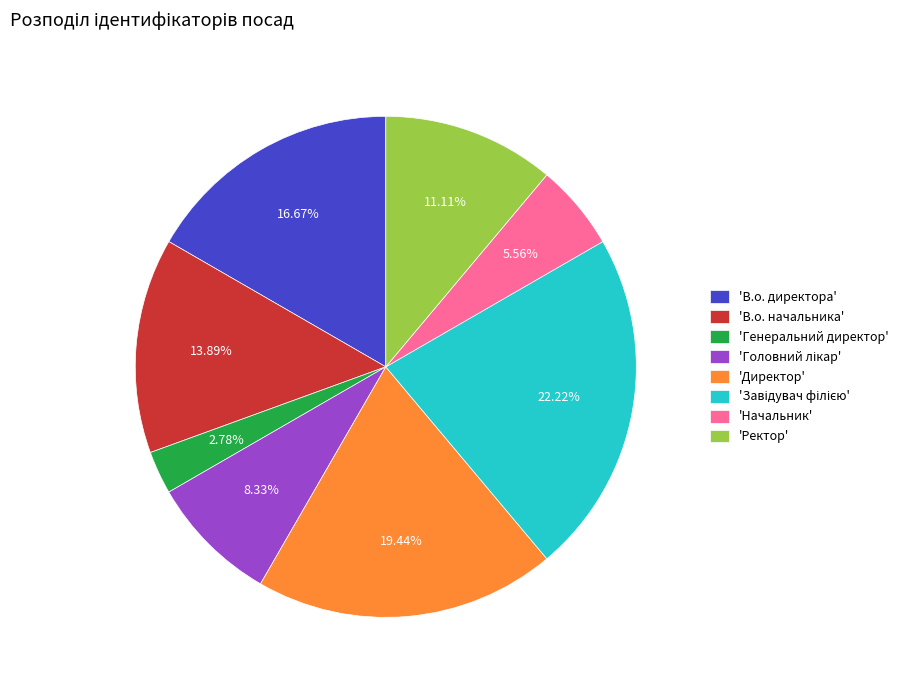

What is the ratio of the value at 'В.о. начальника' to the value at 'Генеральний директор'?

5.0